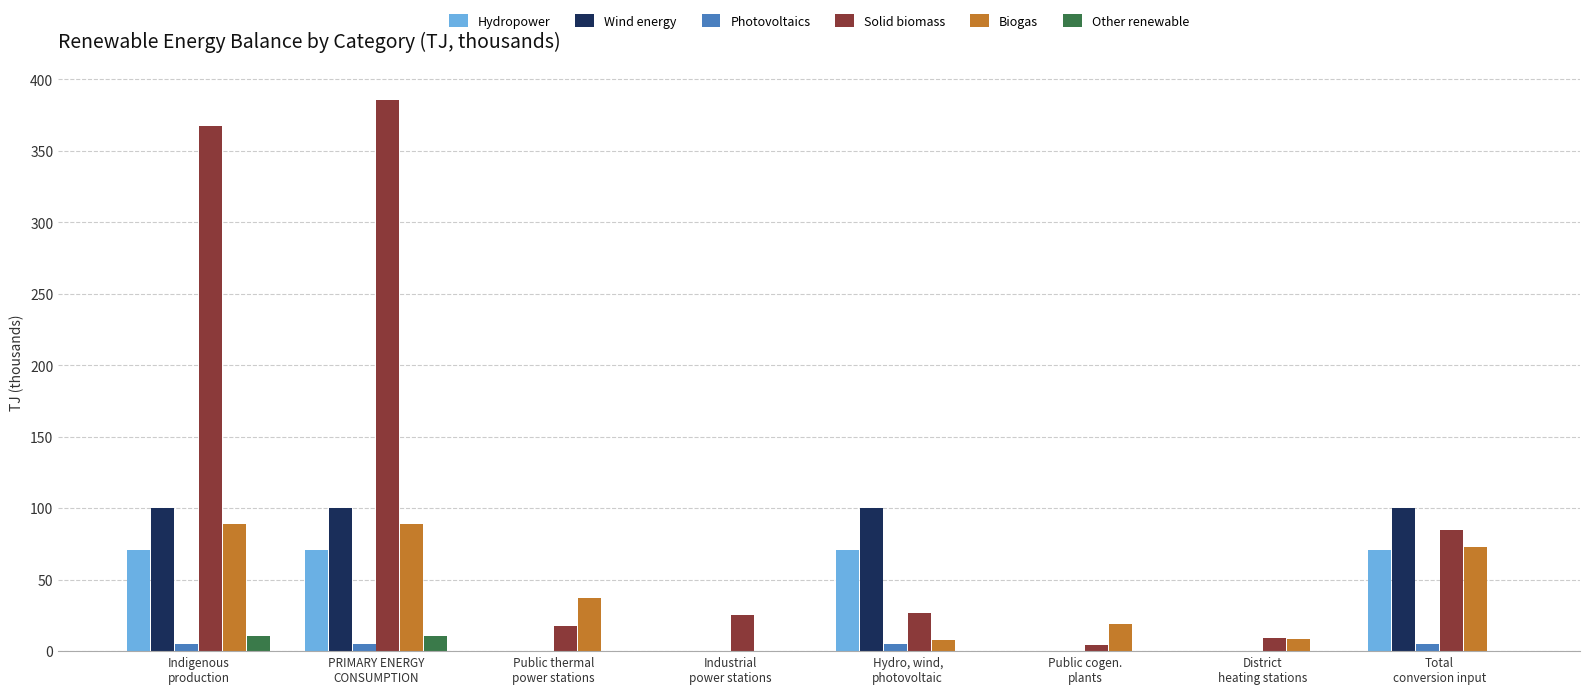

What is the highest value of the Other renewable series?

10.3